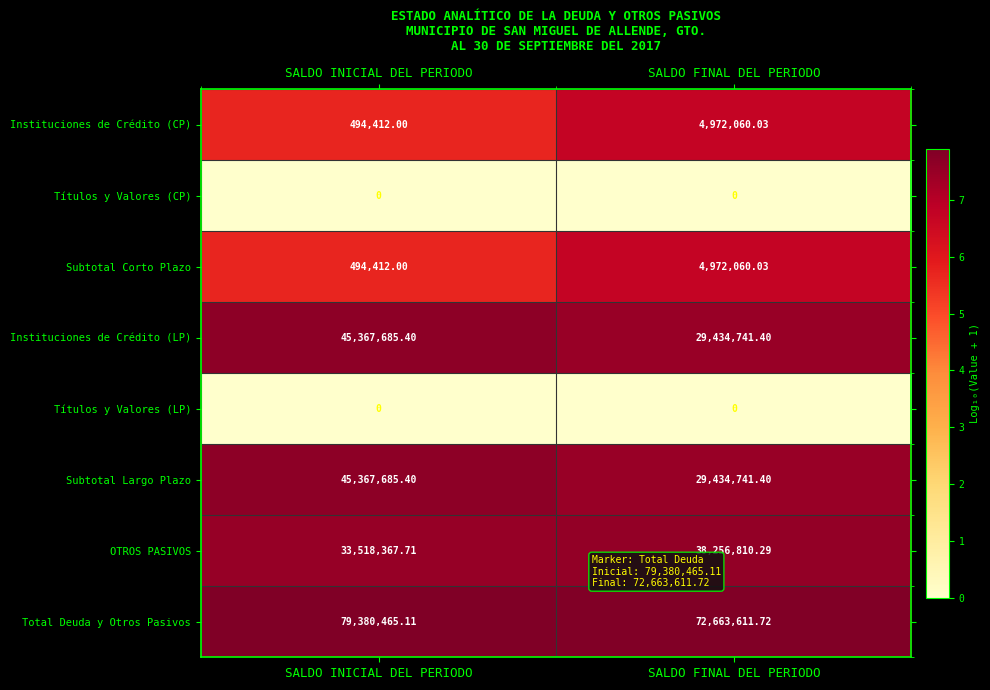

What is the total value across all series at SALDO FINAL DEL PERIODO?

179734024.9